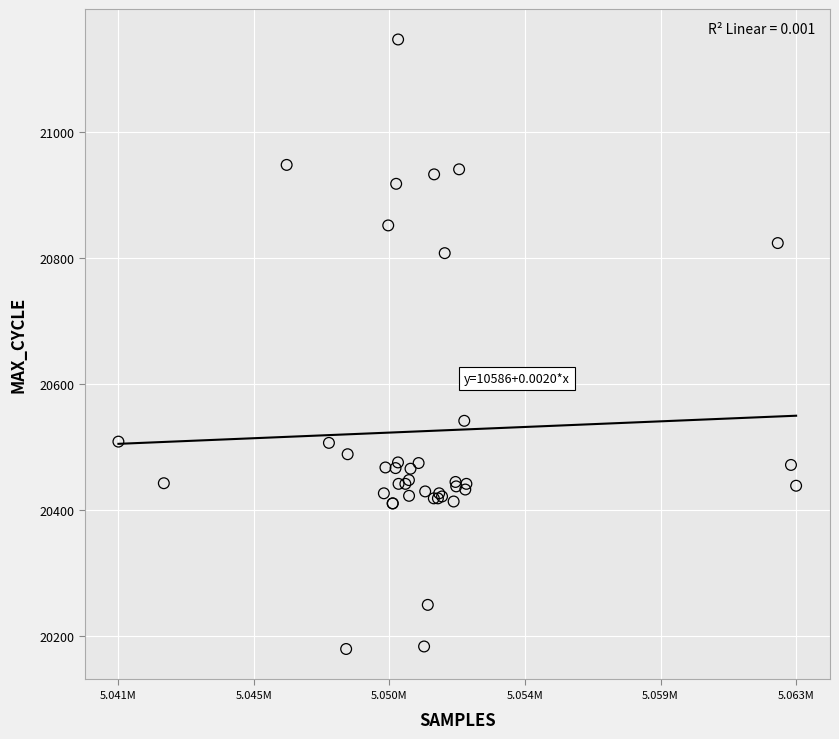

What Y value in the scatter plot is closest to 20663?

20542